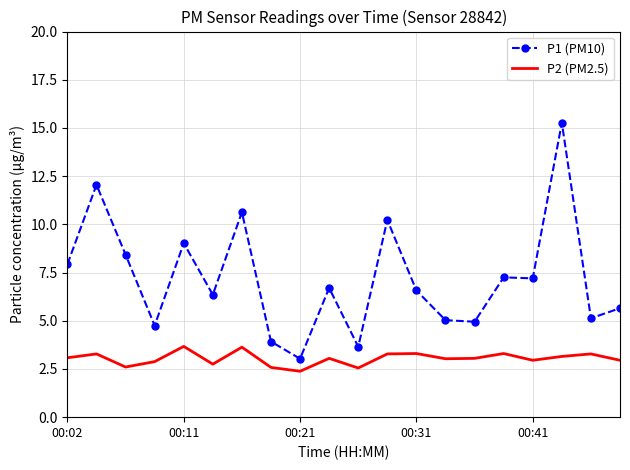

Which series has the widest spread of values?

P1 (PM10)